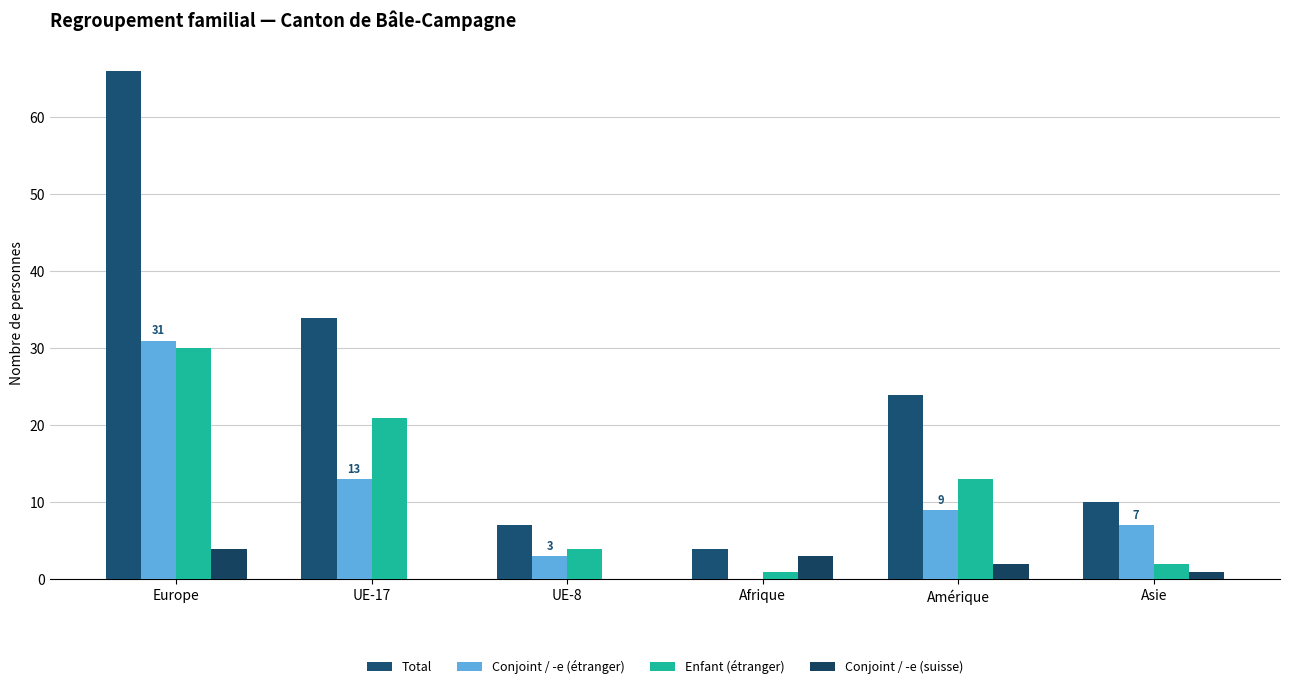

At Asie, list the series in order from smallest to largest.

Conjoint / -e (suisse), Enfant (étranger), Conjoint / -e (étranger), Total